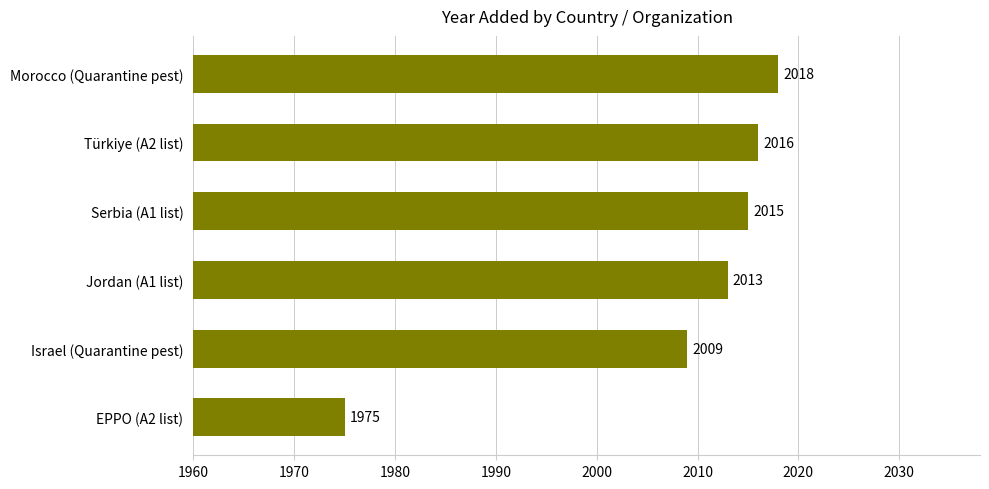

True or false: the data shows 1037 at Türkiye (A2 list).

False